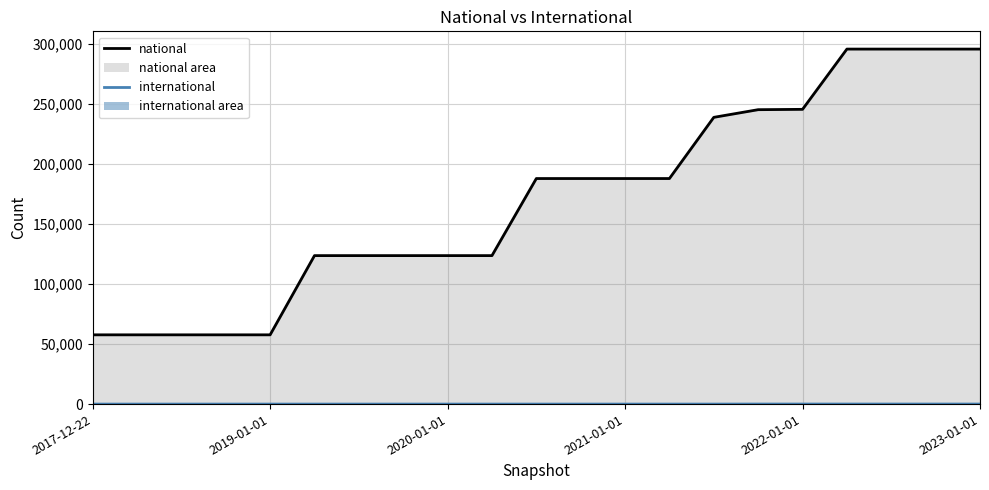

True or false: national (line) has more than 1 interior local peaks.

False